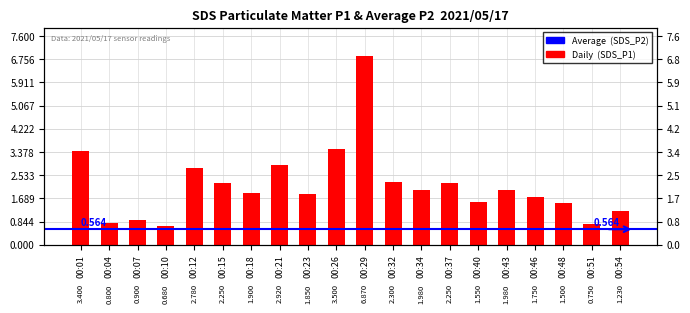

How many data points are above 1?

16